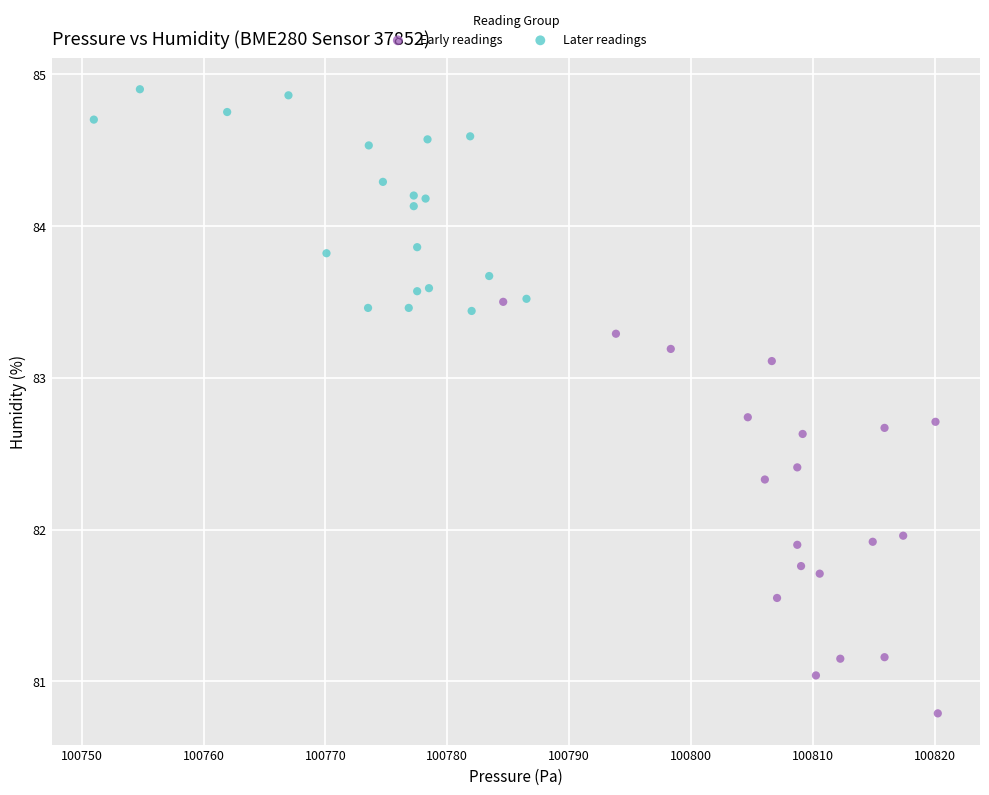

Which series has the widest spread of Y values?

Early readings